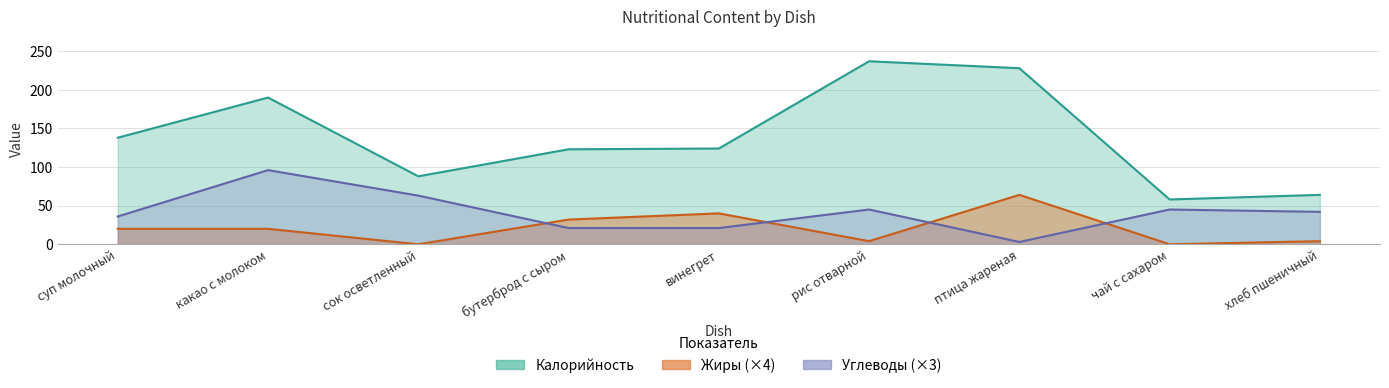

How many lines are shown in the chart?

3